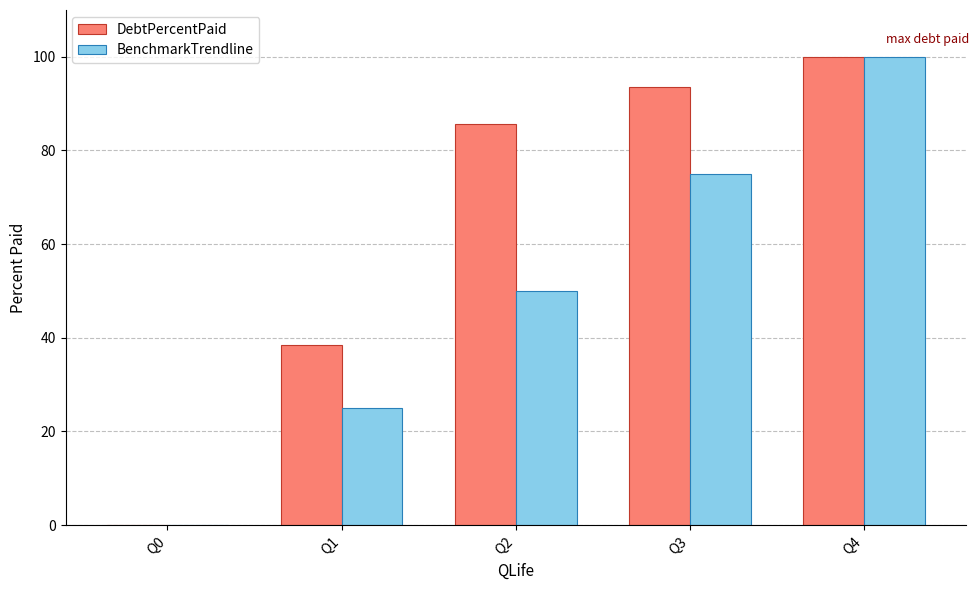

The value of BenchmarkTrendline at Q4 is 100.0. True or false?

True